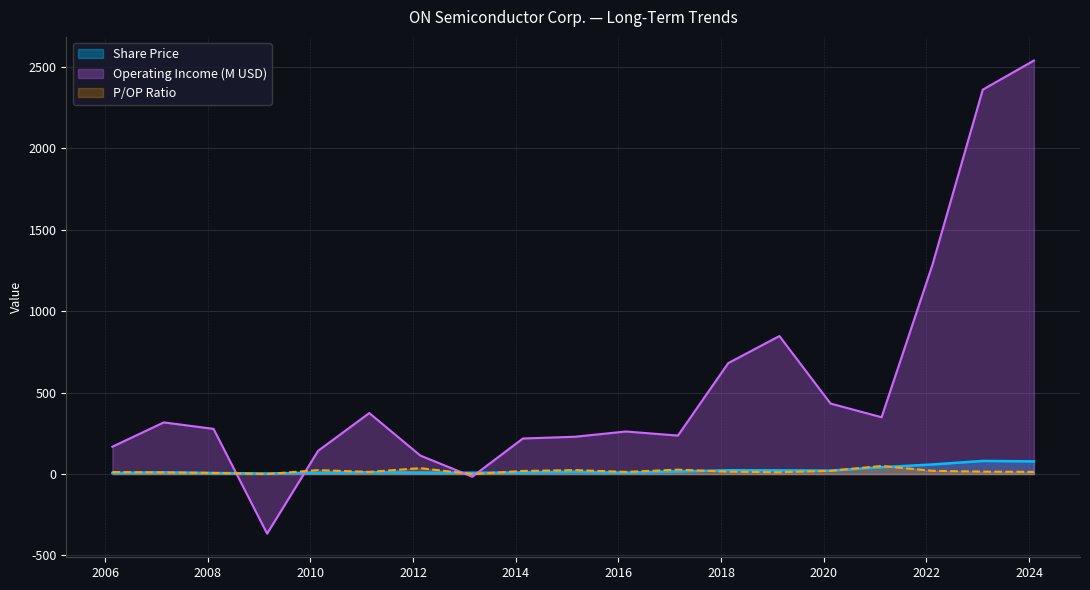

What is the maximum value for P/OP Ratio?

49.4